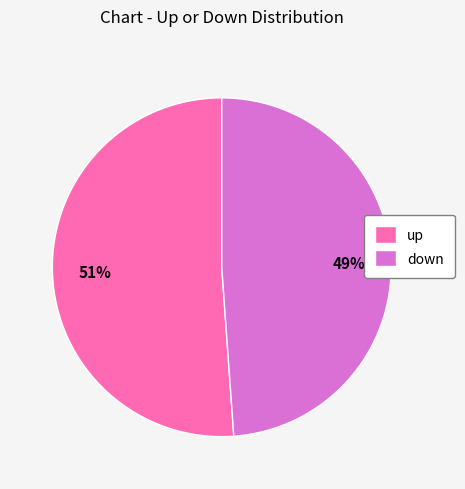

Which has a higher value, up or down?

up